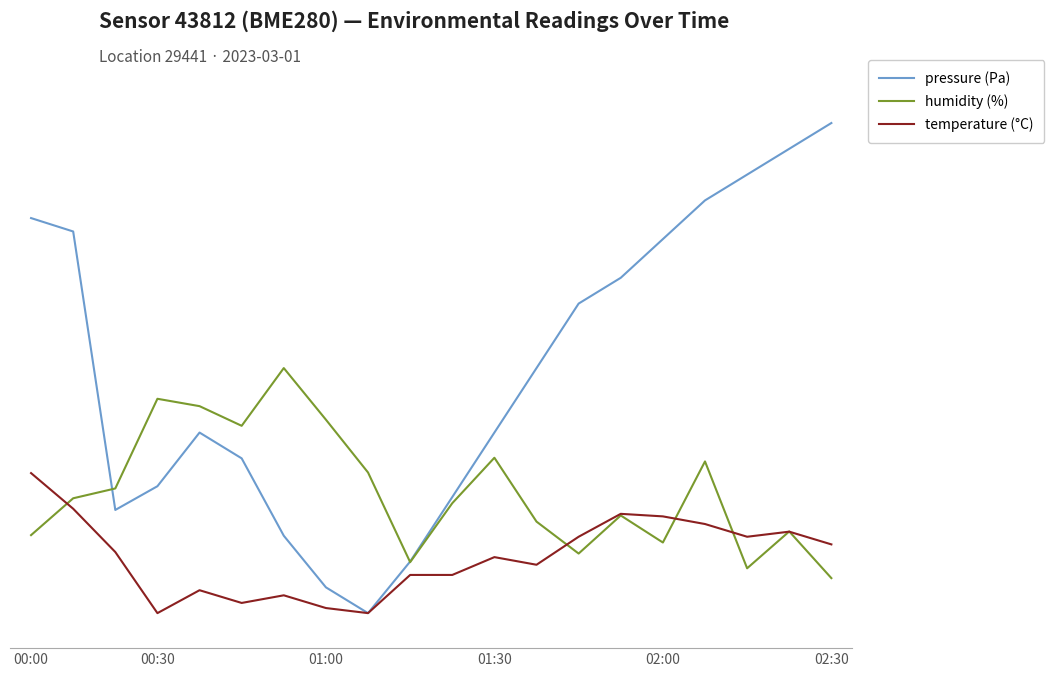

What are all the series names shown in the legend?

pressure (Pa), humidity (%), temperature (°C)